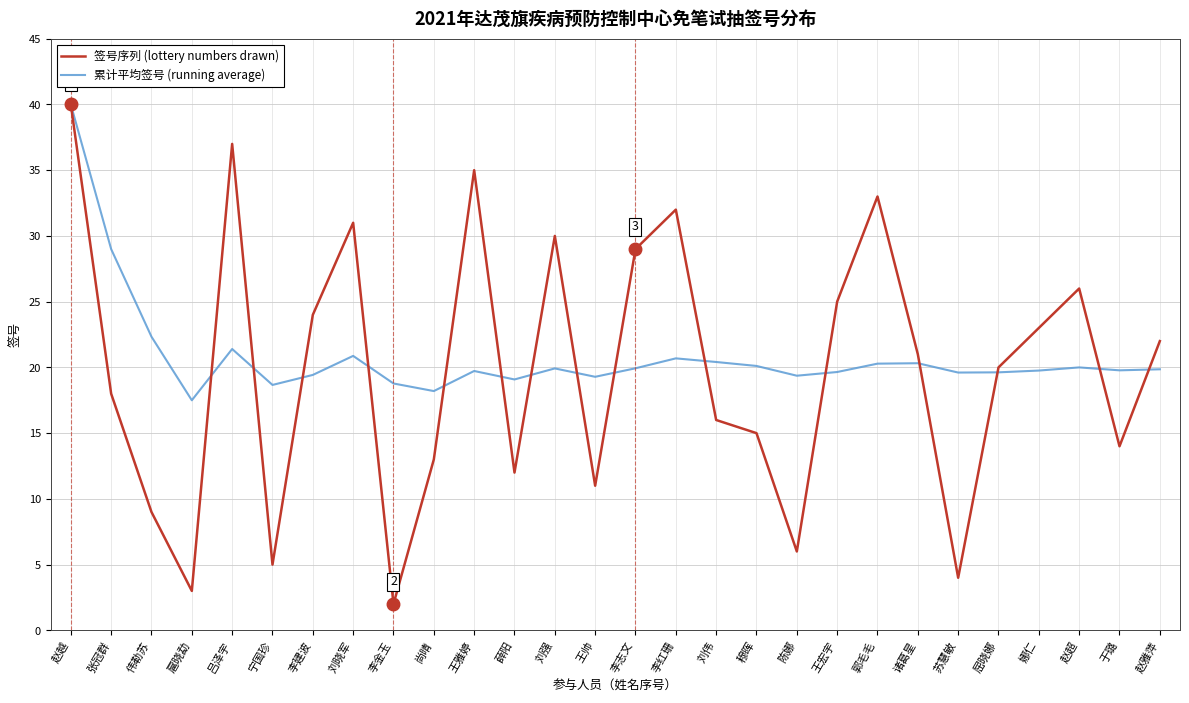

The 签号序列 (lottery numbers drawn) series shows 2.0 at 宁国珍. True or false?

False